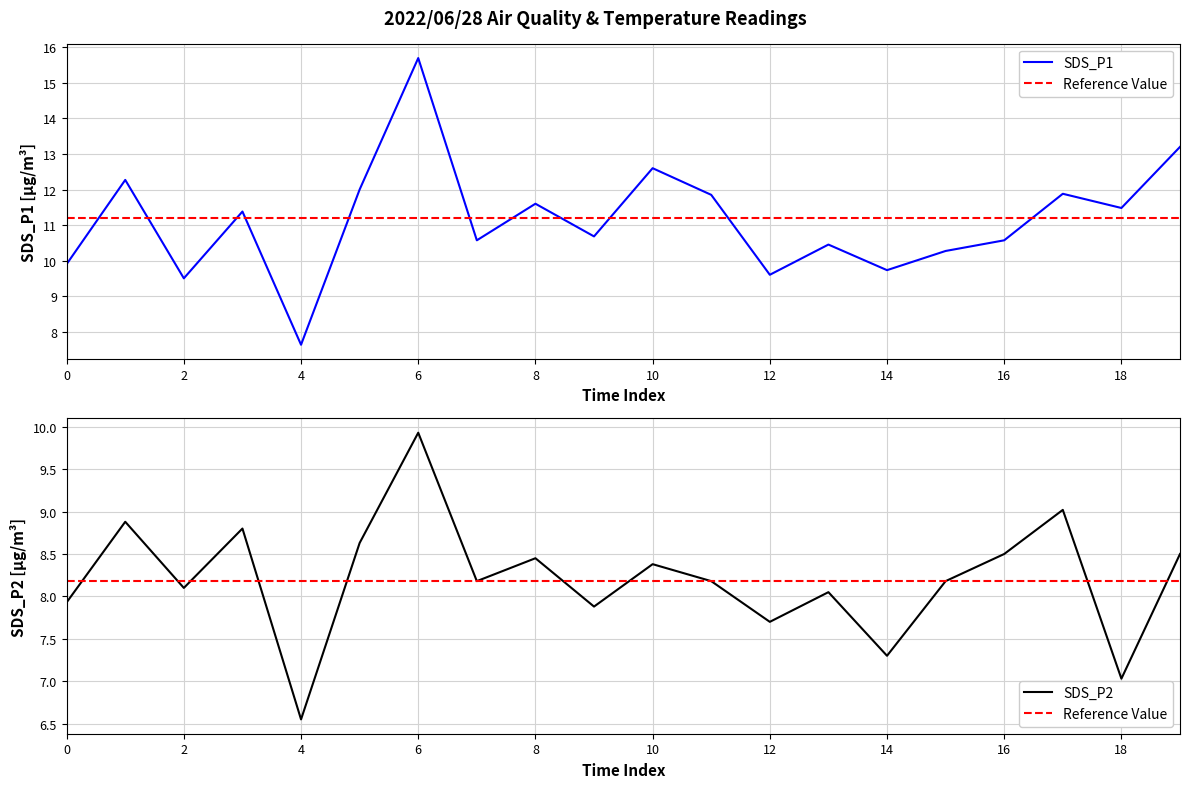

How many values in the SDS_P1 series exceed 11?

10